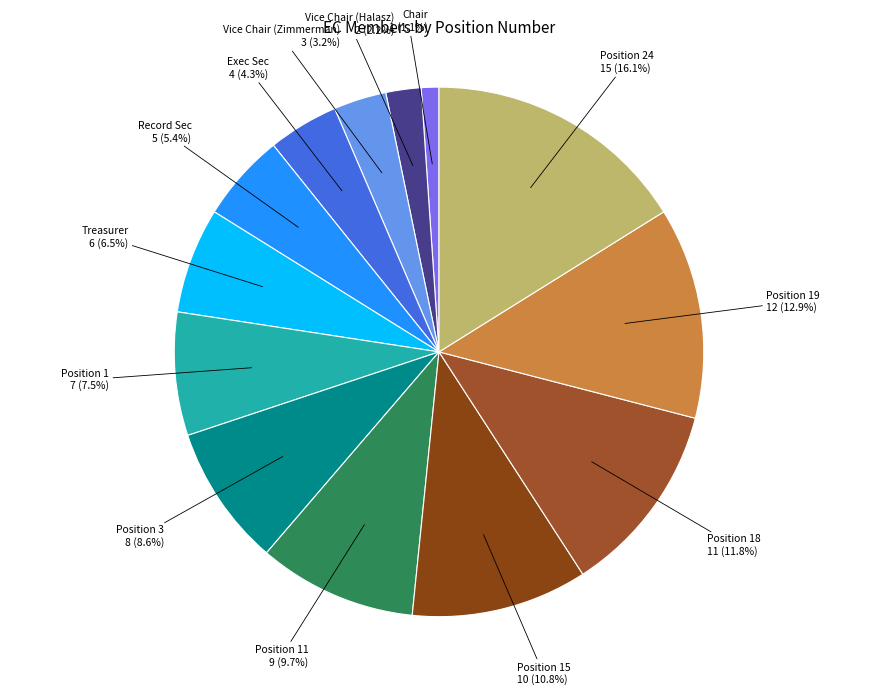

Rank the categories by value from highest to lowest.

Position 24, Position 19, Position 18, Position 15, Position 11, Position 3, Position 1, Treasurer, Record Sec, Exec Sec, Vice Chair (Zimmerman), Vice Chair (Halasz), Chair